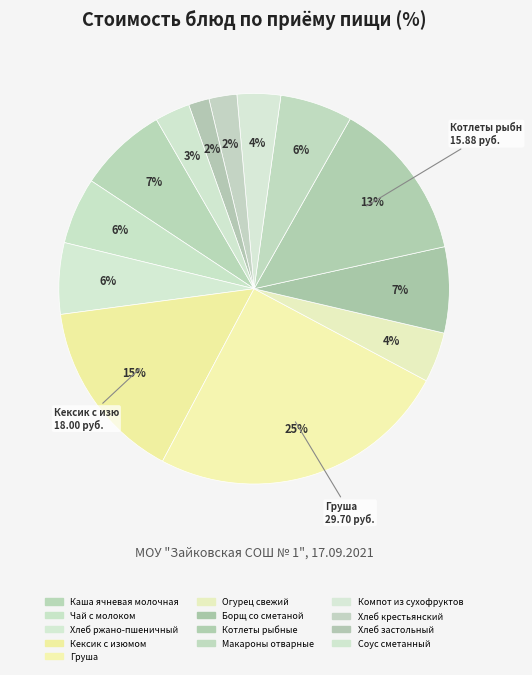

What percentage is the Каша ячневая молочная slice, to the nearest percent?

7%